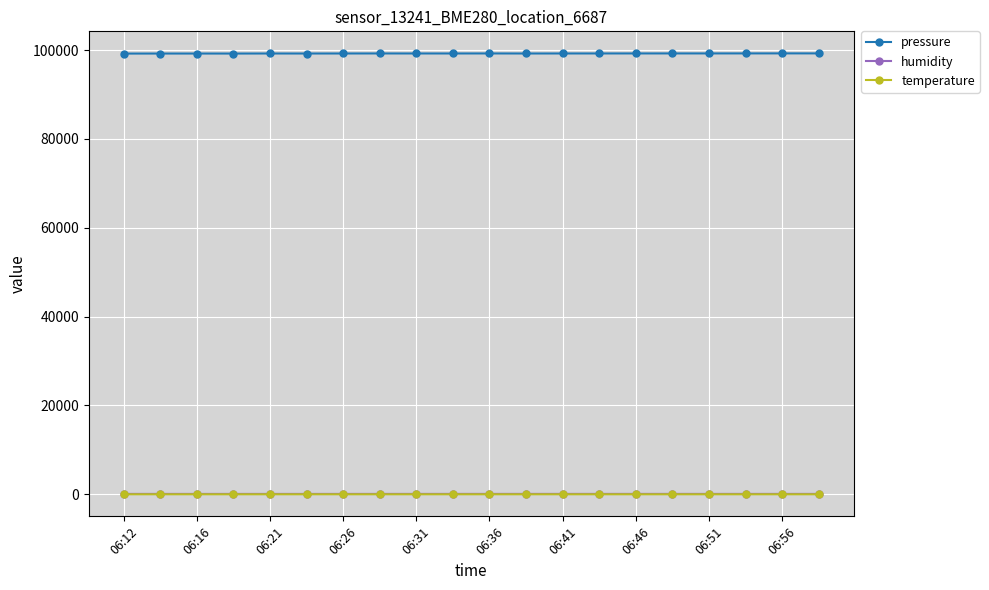

At how many categories does at least one series exceed 26485?

20